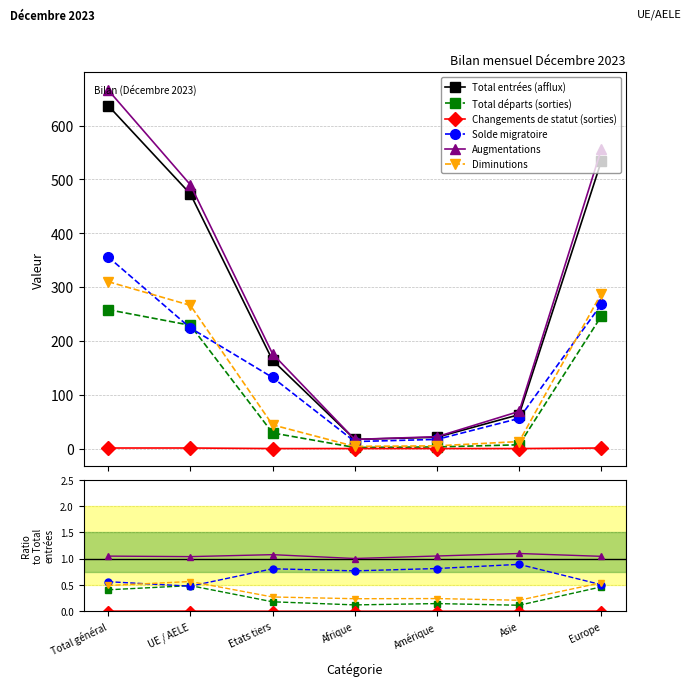

What is the difference between the second highest and minimum values in the Total départs (sorties) series?

0.3